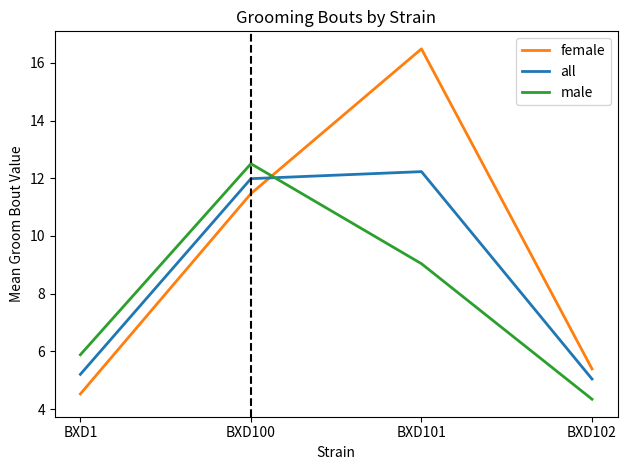

At BXD1, list the series in order from smallest to largest.

female, all, male